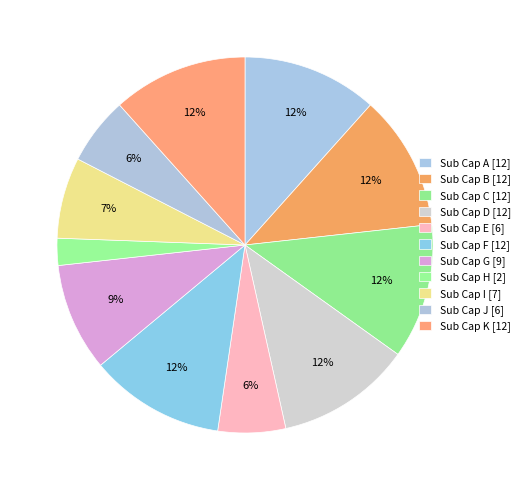

How many segments does this pie chart have?

11